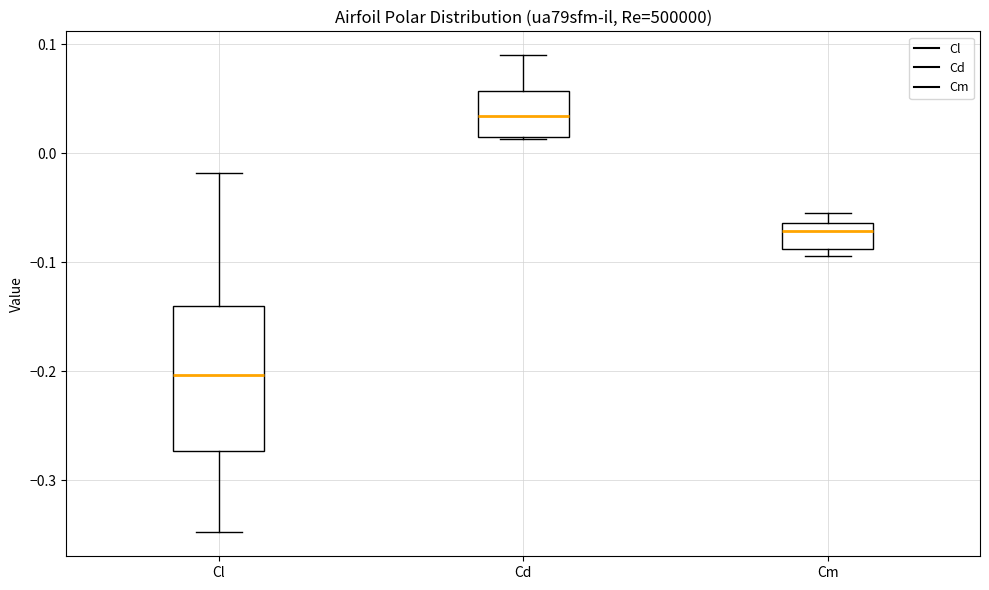

Where does the median line of the box for Cm sit on the y-axis? The values are not printed on the chart, so give them approximately, as read against the axis.

-0.07